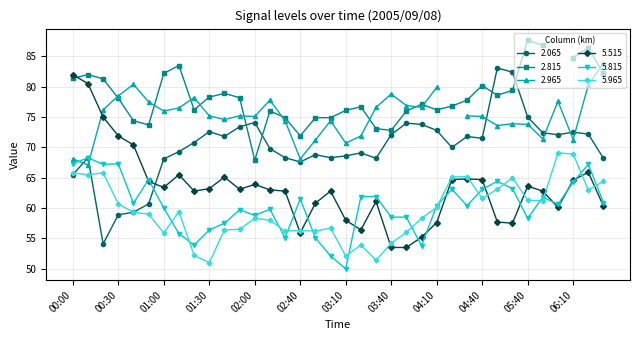

What is the minimum value for 5.965?

51.0